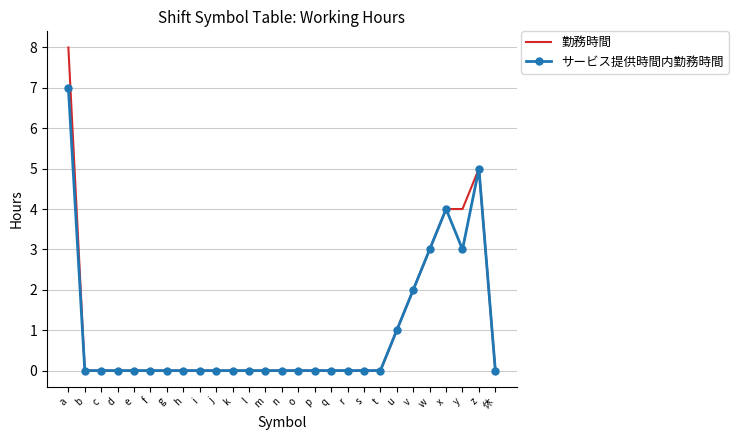

Reading left to right, what are all the values shown in this chart?

勤務時間: 8	0	0	0	0	0	0	0	0	0	0	0	0	0	0	0	0	0	0	0	1	2	3	4	4	5	0
サービス提供時間内勤務時間: 7	0	0	0	0	0	0	0	0	0	0	0	0	0	0	0	0	0	0	0	1	2	3	4	3	5	0